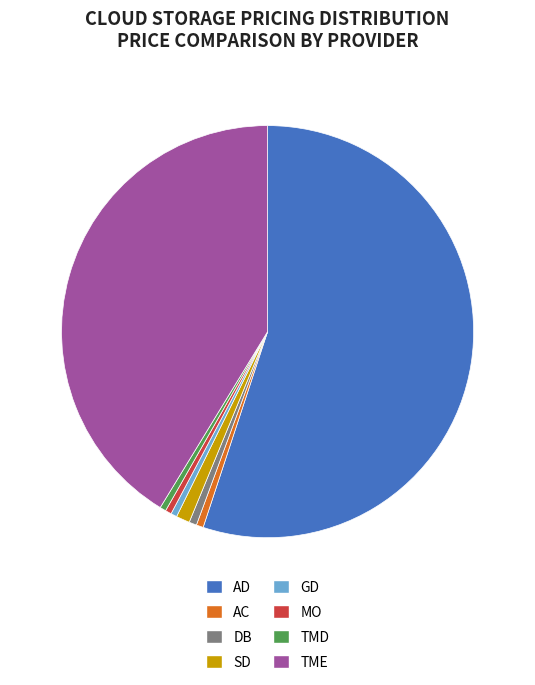

What is the largest slice in the pie chart?

AD